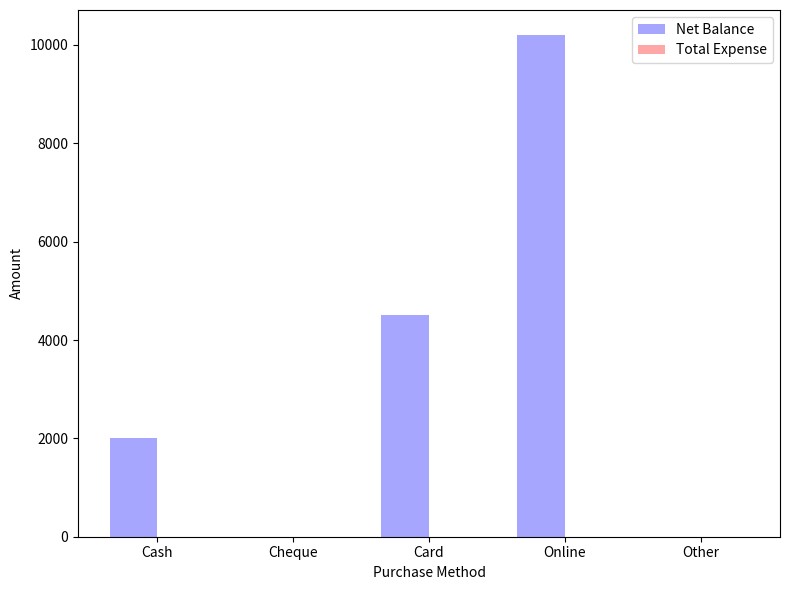

Which has a higher value, Cheque or Card?

Card